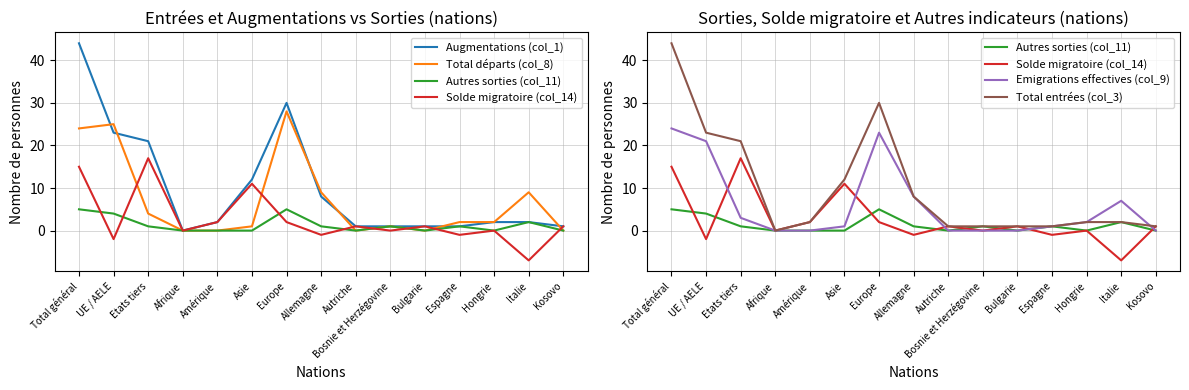

In Total départs (col_8), how many points are lower than both neighbors (excluding endpoints)?

2